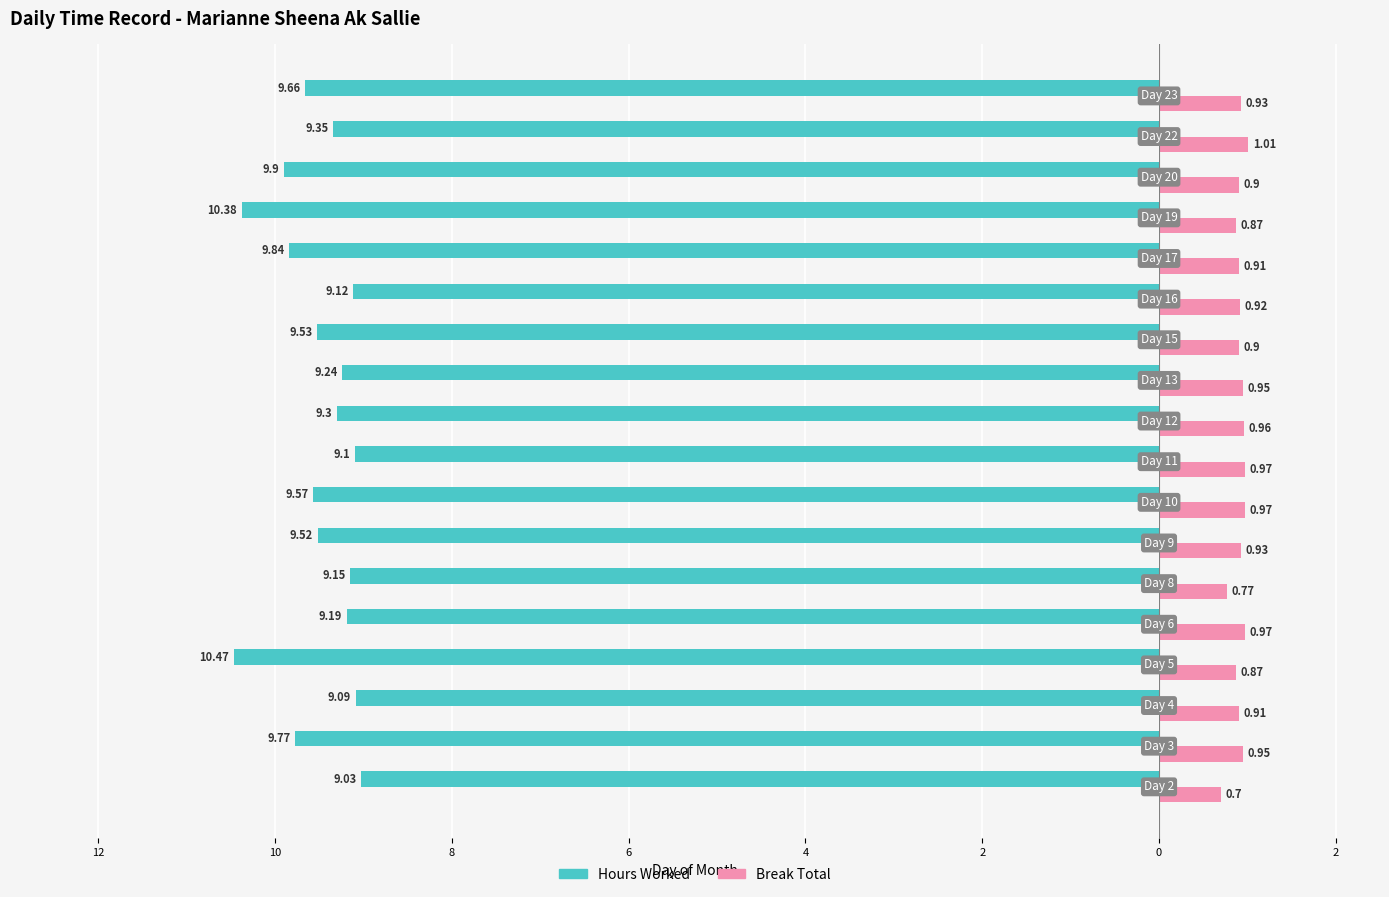

Which series has the widest spread of values?

Hours Worked